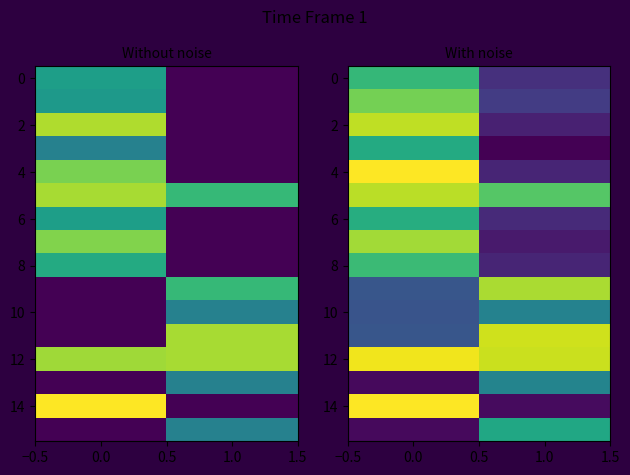

The value of row_12 at 0.0 is 1.2. True or false?

False